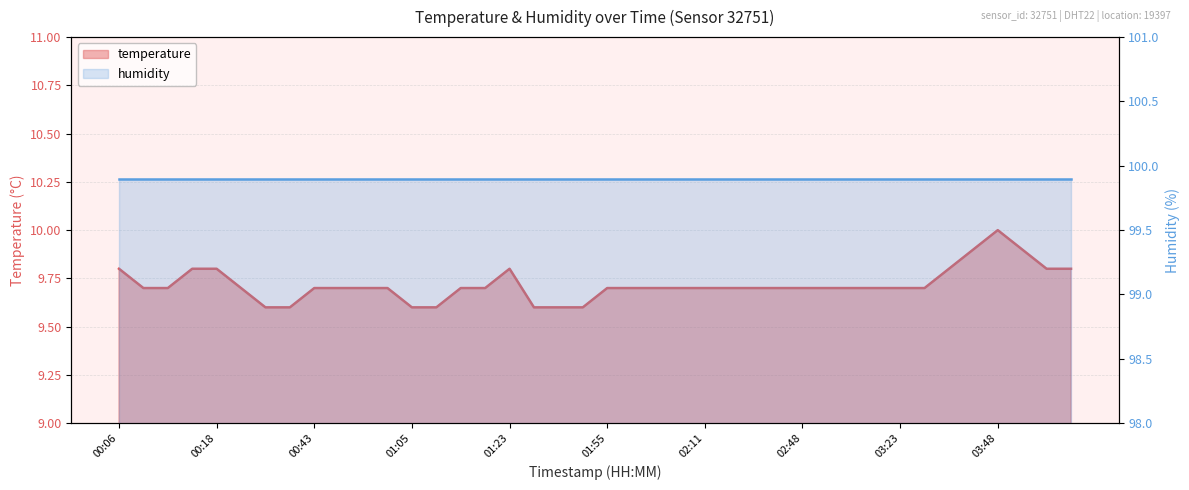

True or false: the data shows 9.7 at 03:07.

True